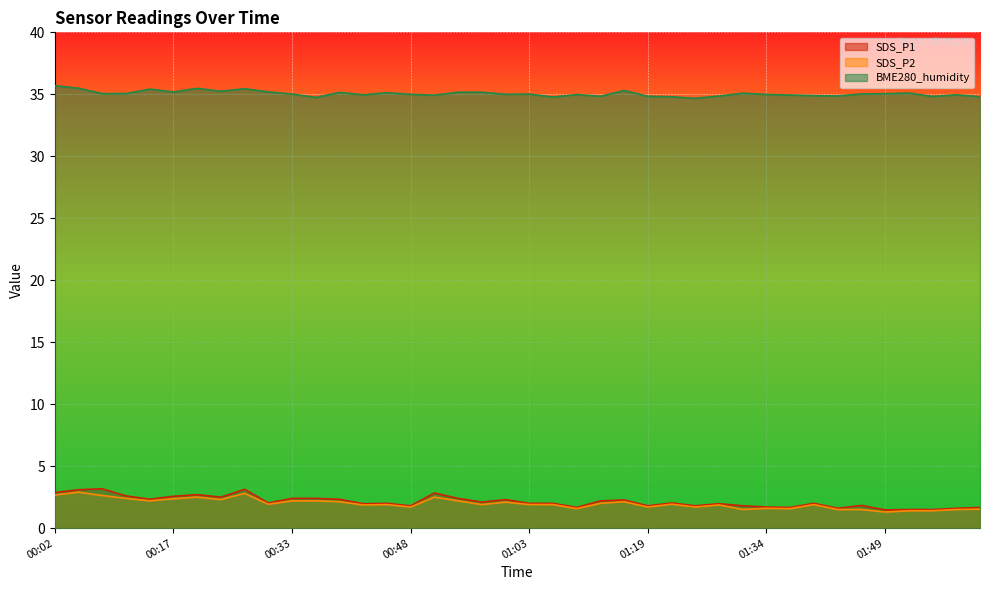

How many data points does each series have?

40